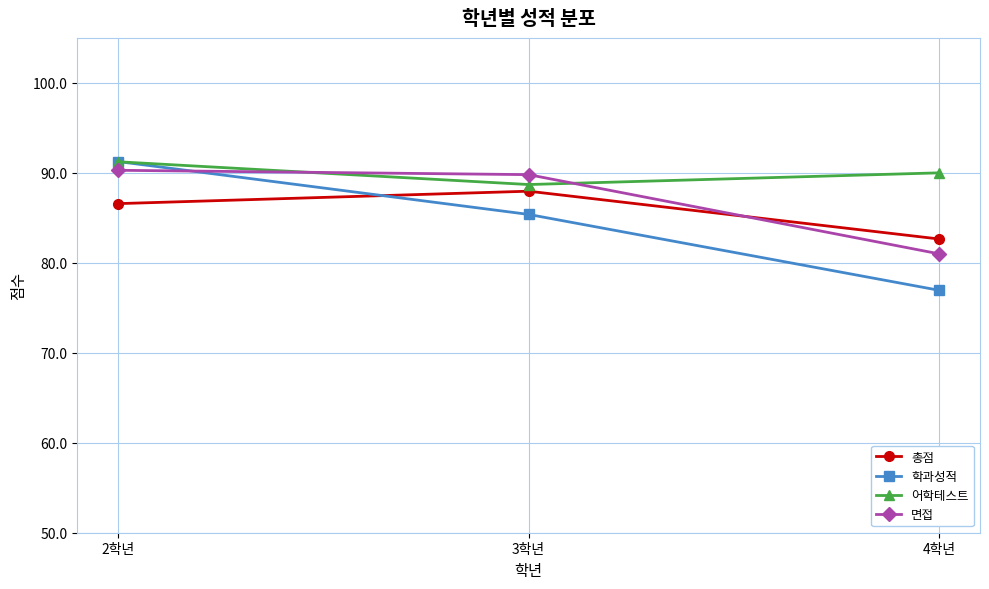

How many data points does each series have?

3